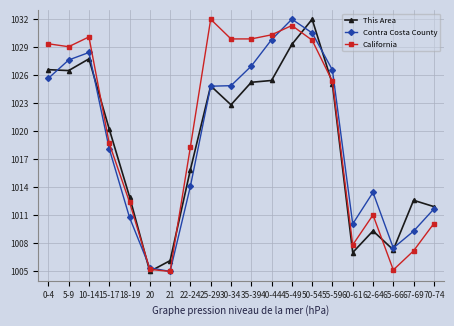

What is the sum of the California values at 30-34 and 15-17?

2048.6